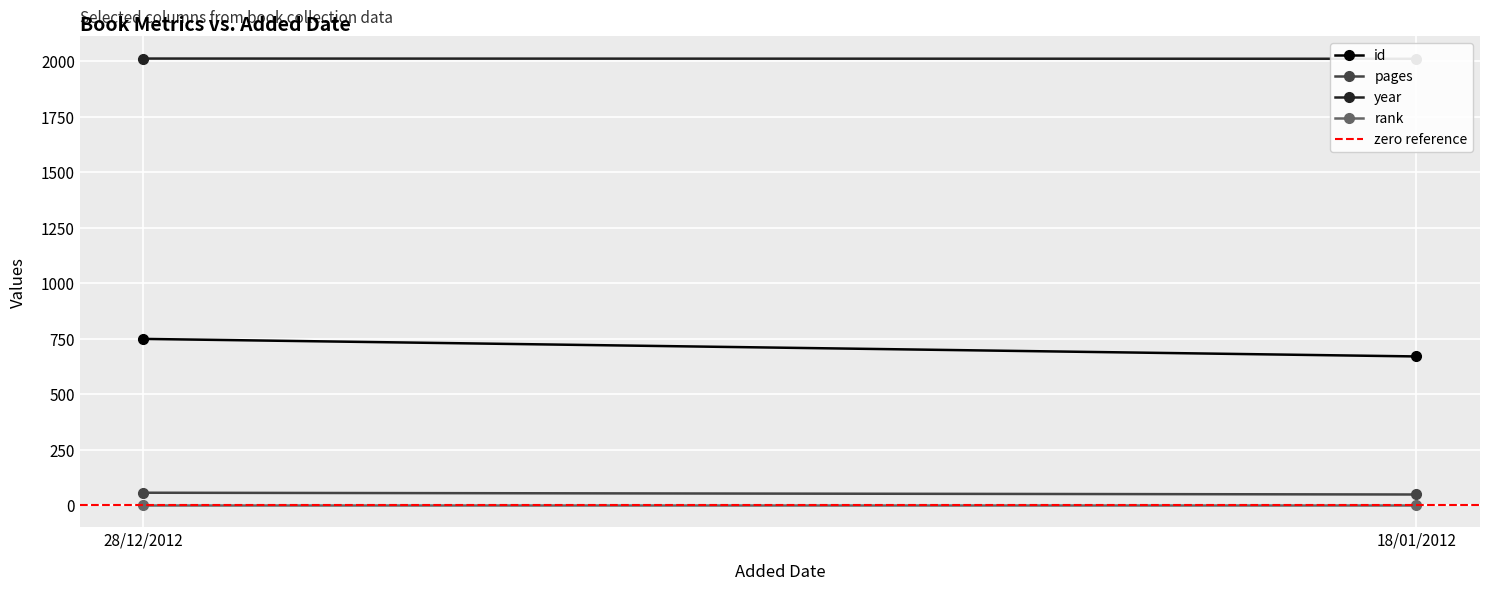

The year series shows 2012 at 28/12/2012. True or false?

True